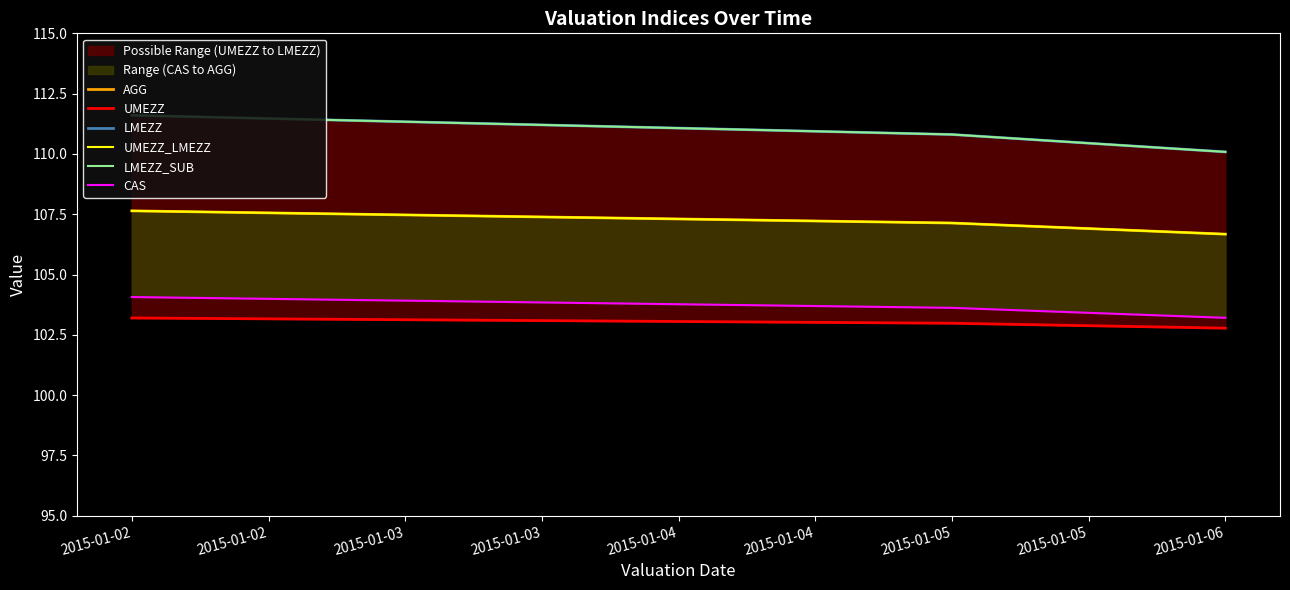

What is the total value across all series at 2015-01-06?

639.5